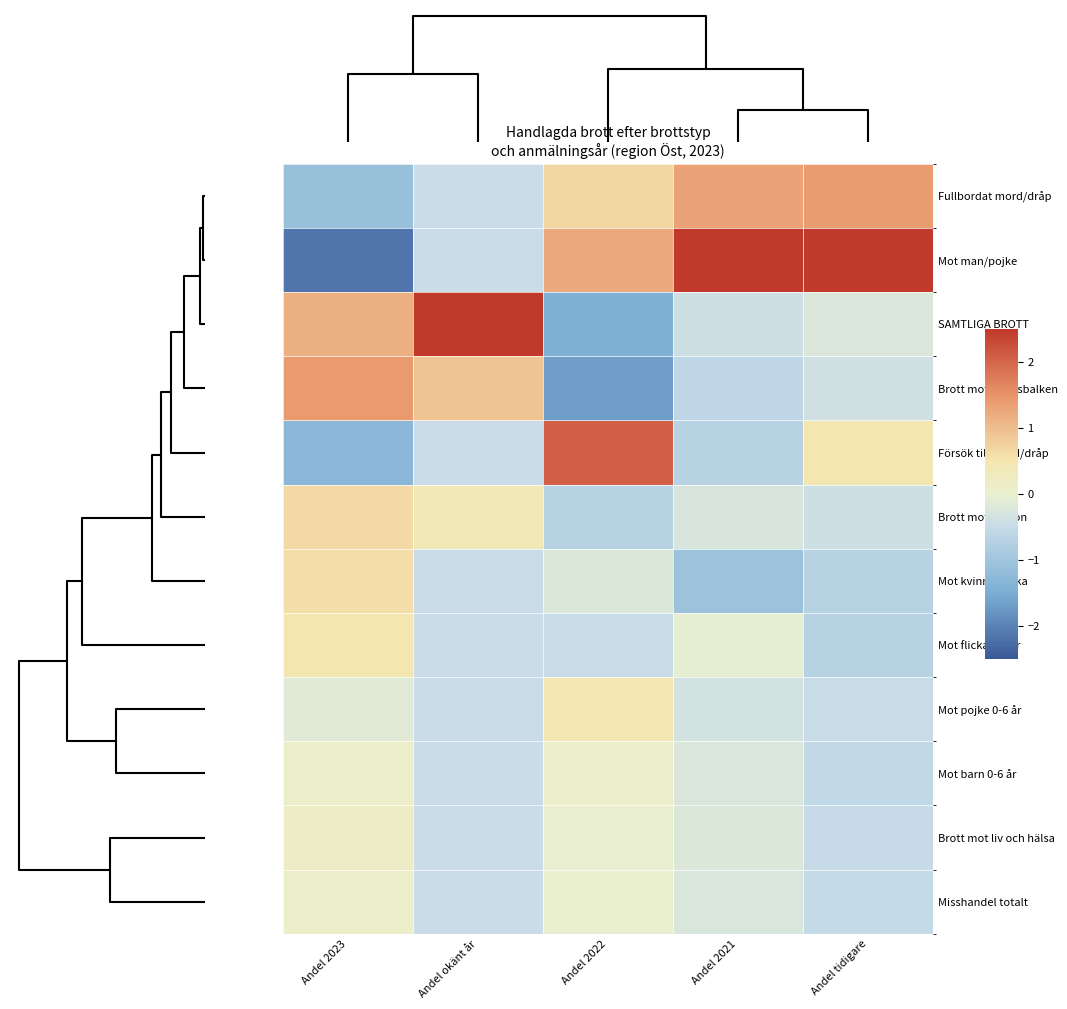

Rank the series at Andel 2021 from highest to lowest value.

Mot man/pojke, Fullbordat mord/dråp, Mot flicka 0-6 år, Brott mot liv och hälsa, Mot barn 0-6 år, Misshandel totalt, Brott mot person, Mot pojke 0-6 år, SAMTLIGA BROTT, Brott mot brottsbalken, Försök till mord/dråp, Mot kvinna/flicka